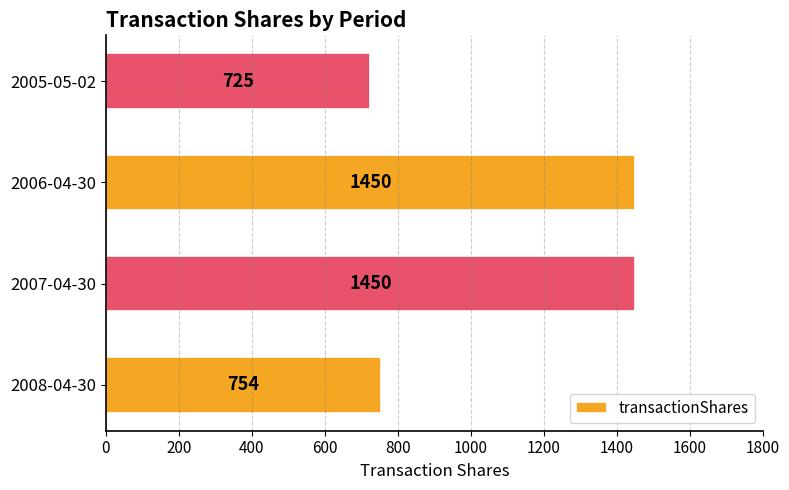

Between 2005-05-02 and 2006-04-30, which is larger?

2006-04-30